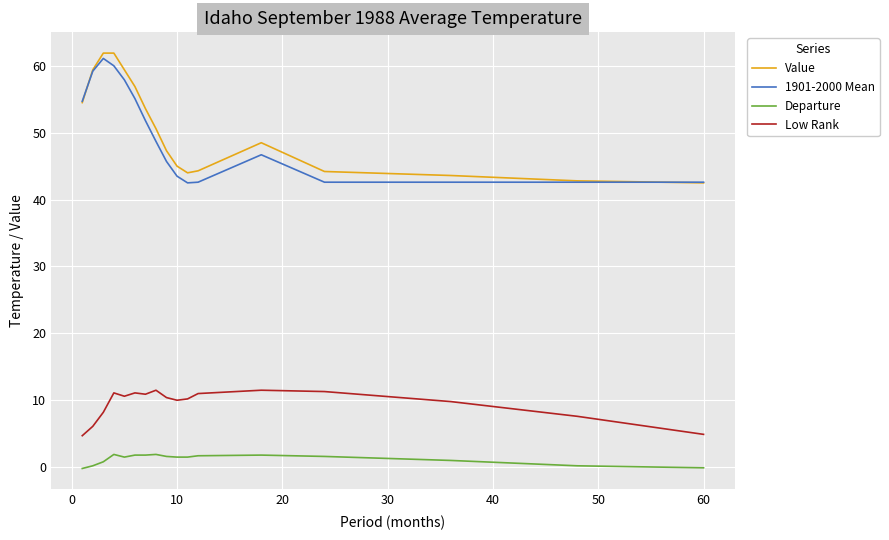

True or false: 1901-2000 Mean and Low Rank intersect in this chart.

False